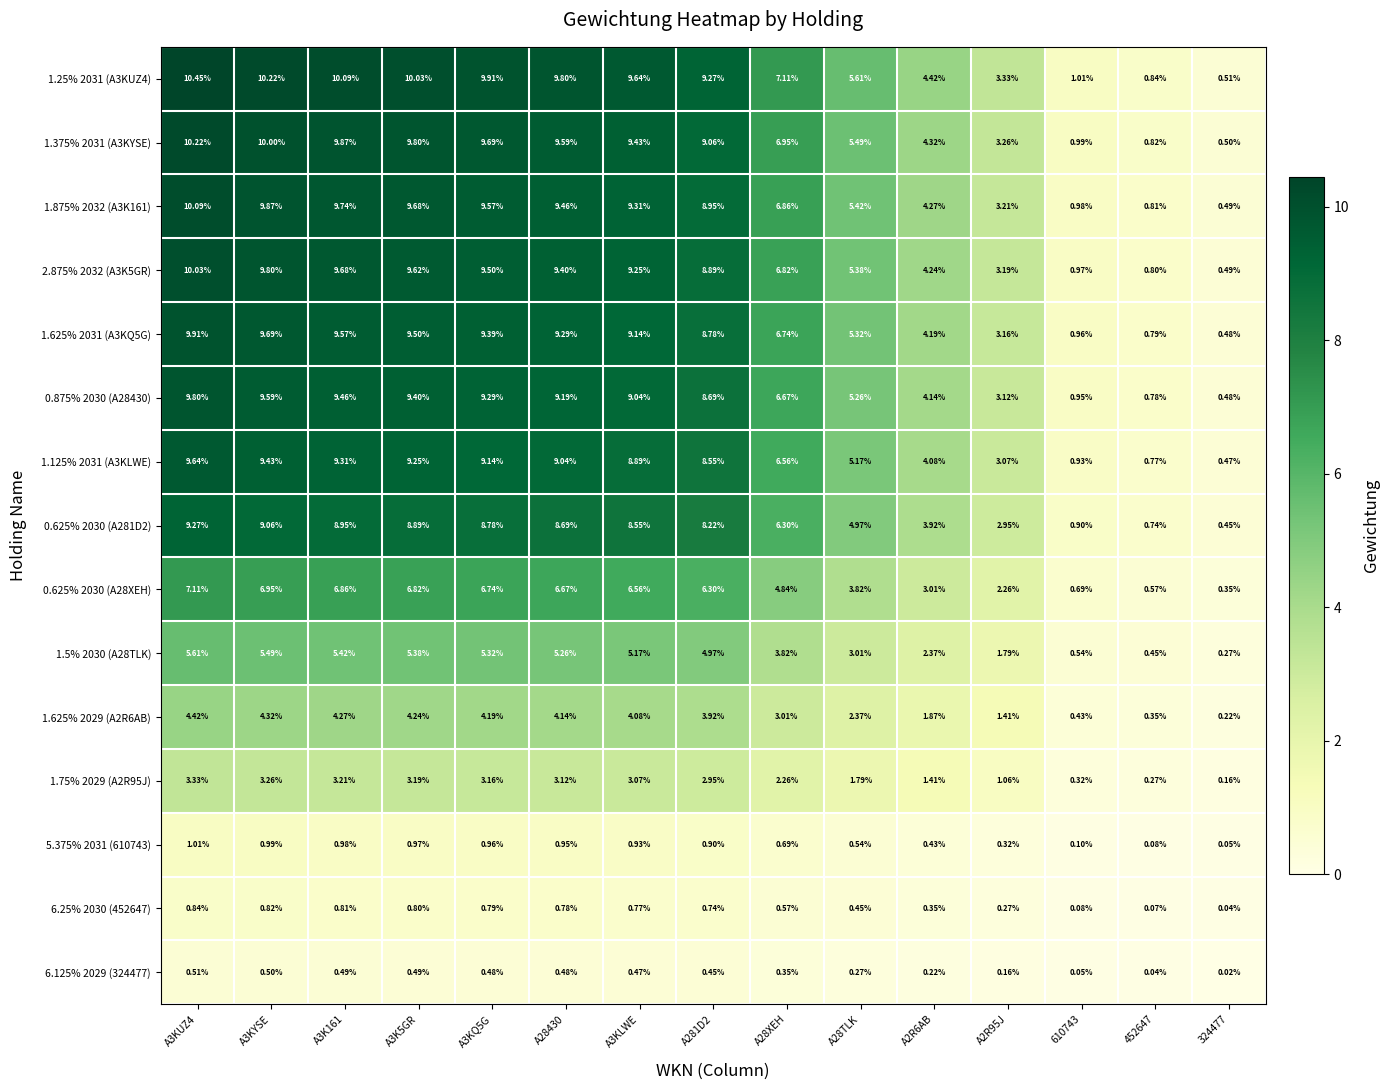

Which has a higher value, A28430 or A3KLWE?

A28430